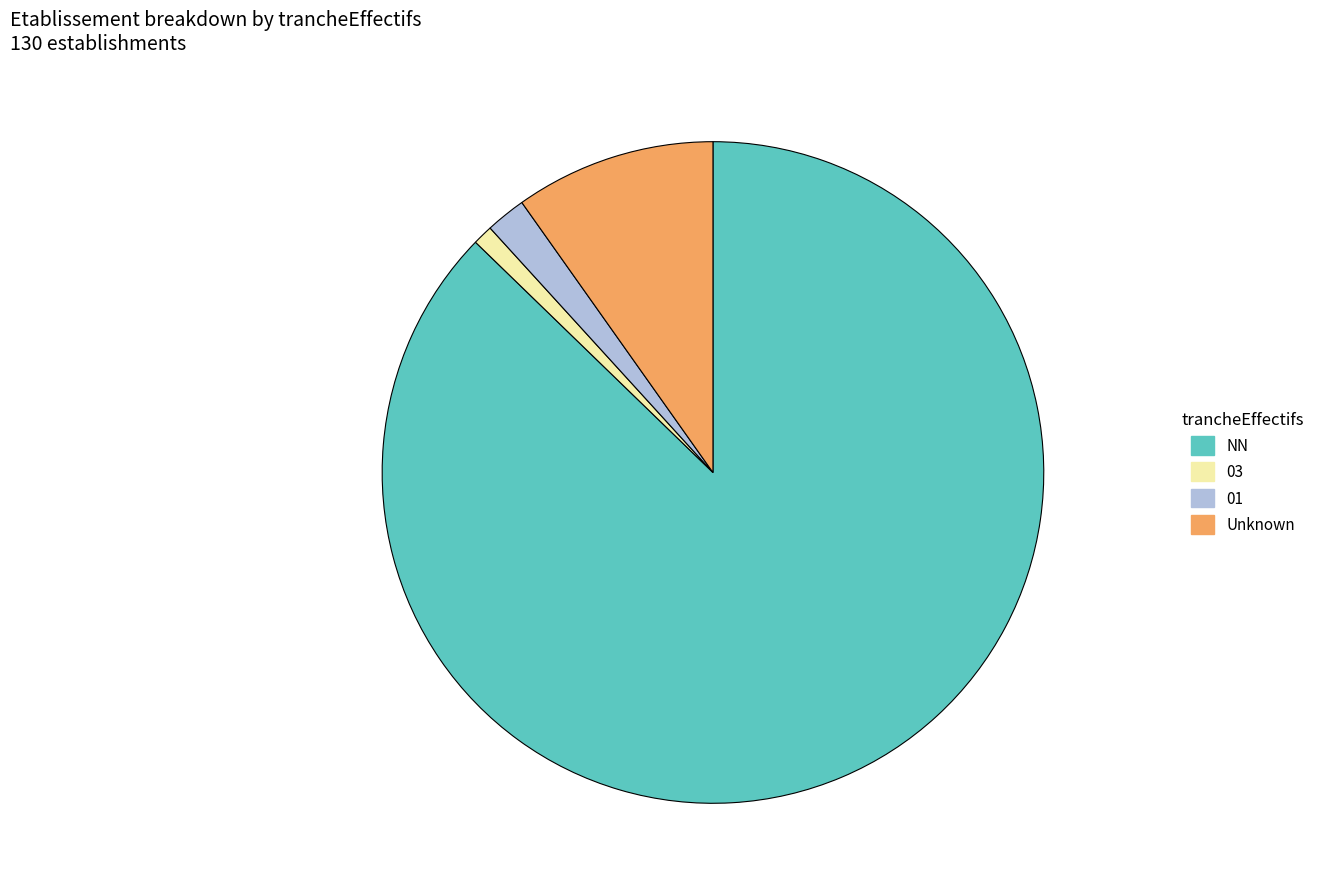

Which category has the biggest portion of the pie?

NN